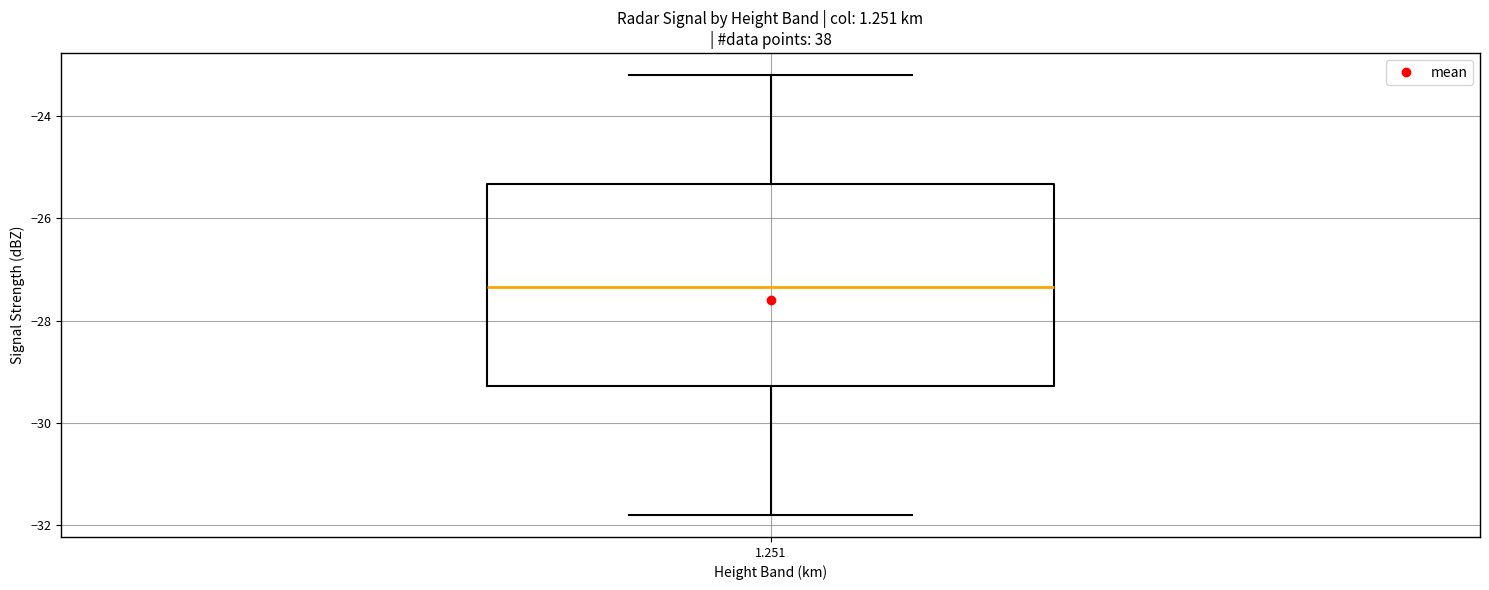

Where does the median line of the box at x = 1.251 sit on the y-axis? The values are not printed on the chart, so give them approximately, as read against the axis.

-27.4